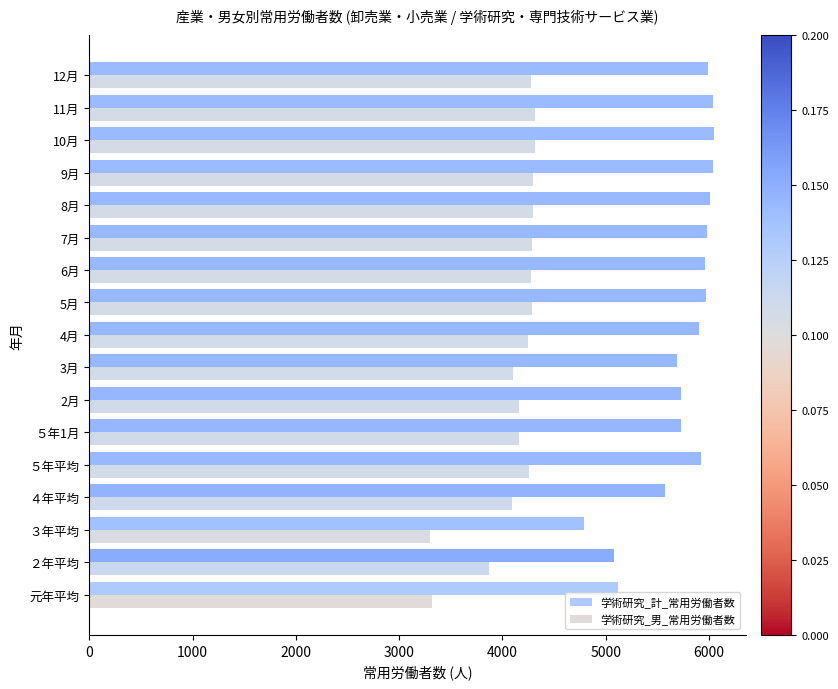

List the series in order of their peak value, lowest first.

学術研究_男_常用労働者数, 学術研究_計_常用労働者数